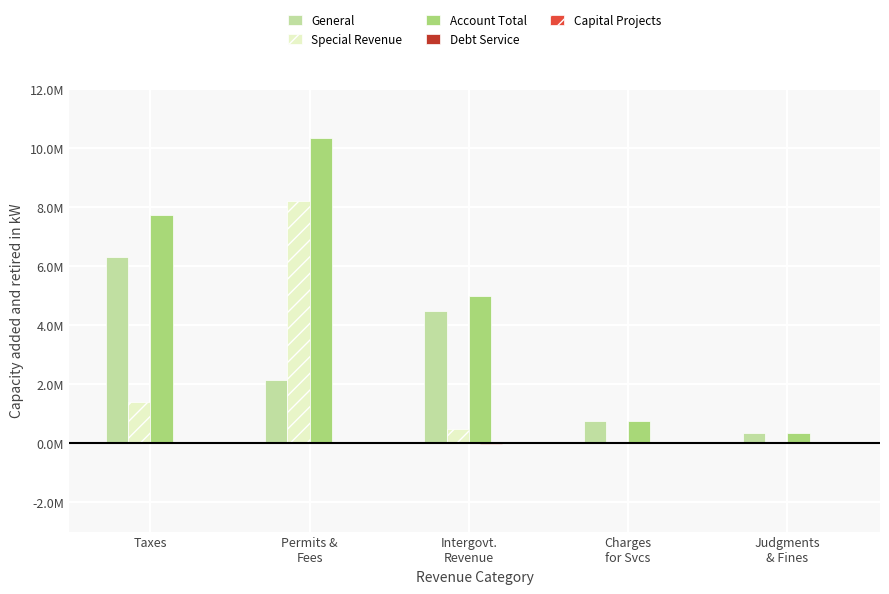

What is the minimum value for Debt Service?

-30194